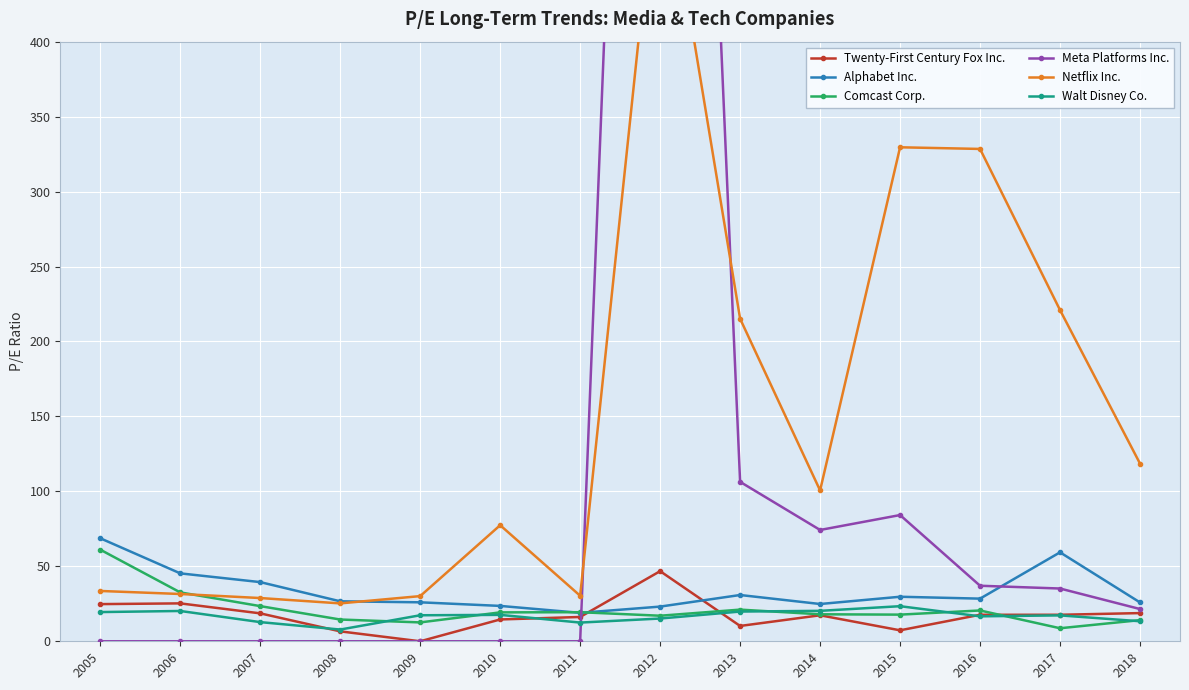

Reading left to right, extract all data points from this chart.

Twenty-First Century Fox Inc.: 2005=24.8	2006=25.3	2007=18.6	2008=6.6	2009=0.0	2010=14.6	2011=16.2	2012=46.8	2013=10.2	2014=17.4	2015=7.3	2016=17.7	2017=17.7	2018=18.8
Alphabet Inc.: 2005=68.7	2006=45.3	2007=39.5	2008=26.7	2009=26.0	2010=23.6	2011=19.0	2012=23.1	2013=30.9	2014=24.9	2015=29.7	2016=28.4	2017=59.3	2018=25.9
Comcast Corp.: 2005=61.1	2006=32.6	2007=23.5	2008=14.5	2009=12.6	2010=19.3	2011=19.4	2012=17.1	2013=21.1	2014=18.0	2015=17.8	2016=20.6	2017=8.7	2018=14.1
Meta Platforms Inc.: 2005=0.0	2006=0.0	2007=0.0	2008=0.0	2009=0.0	2010=0.0	2011=0.0	2012=1336.2	2013=106.4	2014=74.3	2015=84.2	2016=37.0	2017=35.2	2018=21.5
Netflix Inc.: 2005=33.6	2006=31.6	2007=28.9	2008=25.3	2009=30.1	2010=77.4	2011=30.4	2012=537.9	2013=215.2	2014=100.6	2015=329.5	2016=328.4	2017=220.9	2018=118.5
Walt Disney Co.: 2005=19.5	2006=20.2	2007=12.8	2008=7.8	2009=17.4	2010=17.6	2011=12.5	2012=15.2	2013=19.8	2014=20.3	2015=23.4	2016=16.6	2017=17.3	2018=13.4